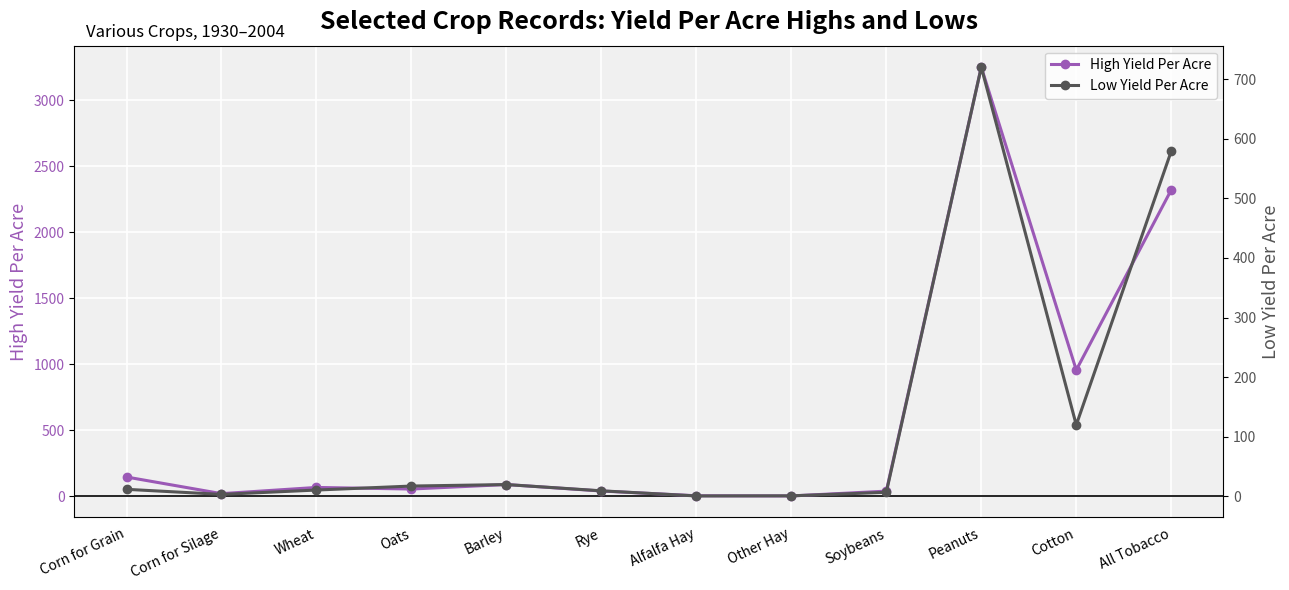

What is the sum of the Low Yield Per Acre values at Wheat and Peanuts?

730.8